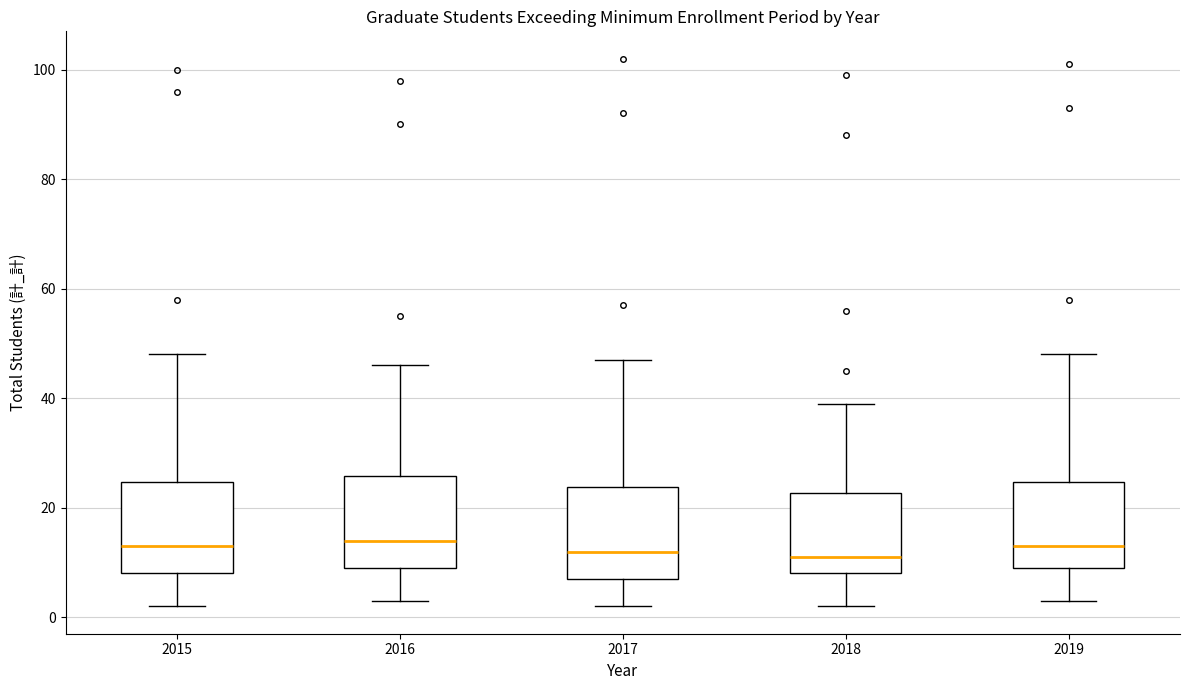

Reading left to right, read every box against the y-axis: the position of its median line, the range the box covers, and the ends of its whiskers. The values are not printed on the chart, so give them approximately, as read against the axis.

2015: median 14, box 8 to 24, whiskers 2 to 48
2016: median 14, box 10 to 26, whiskers 4 to 46
2017: median 12, box 8 to 24, whiskers 2 to 48
2018: median 12, box 8 to 22, whiskers 2 to 40
2019: median 14, box 10 to 24, whiskers 4 to 48